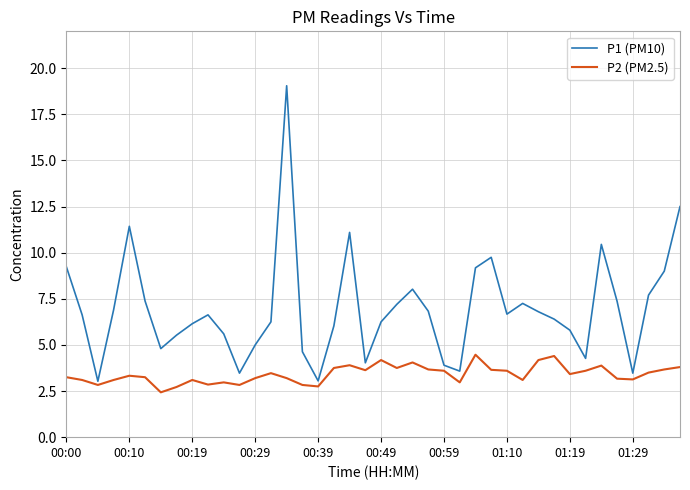

True or false: P1 (PM10) and P2 (PM2.5) intersect in this chart.

False